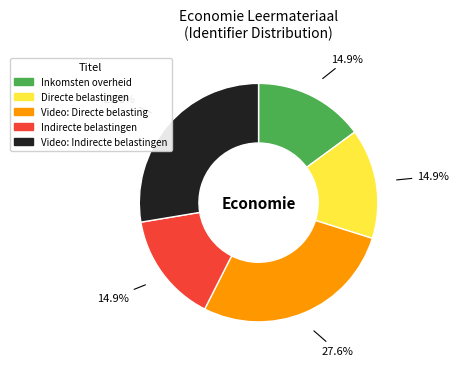

Approximately how many times larger is the value at Video: Indirecte belastingen compared to Inkomsten overheid?

1.9